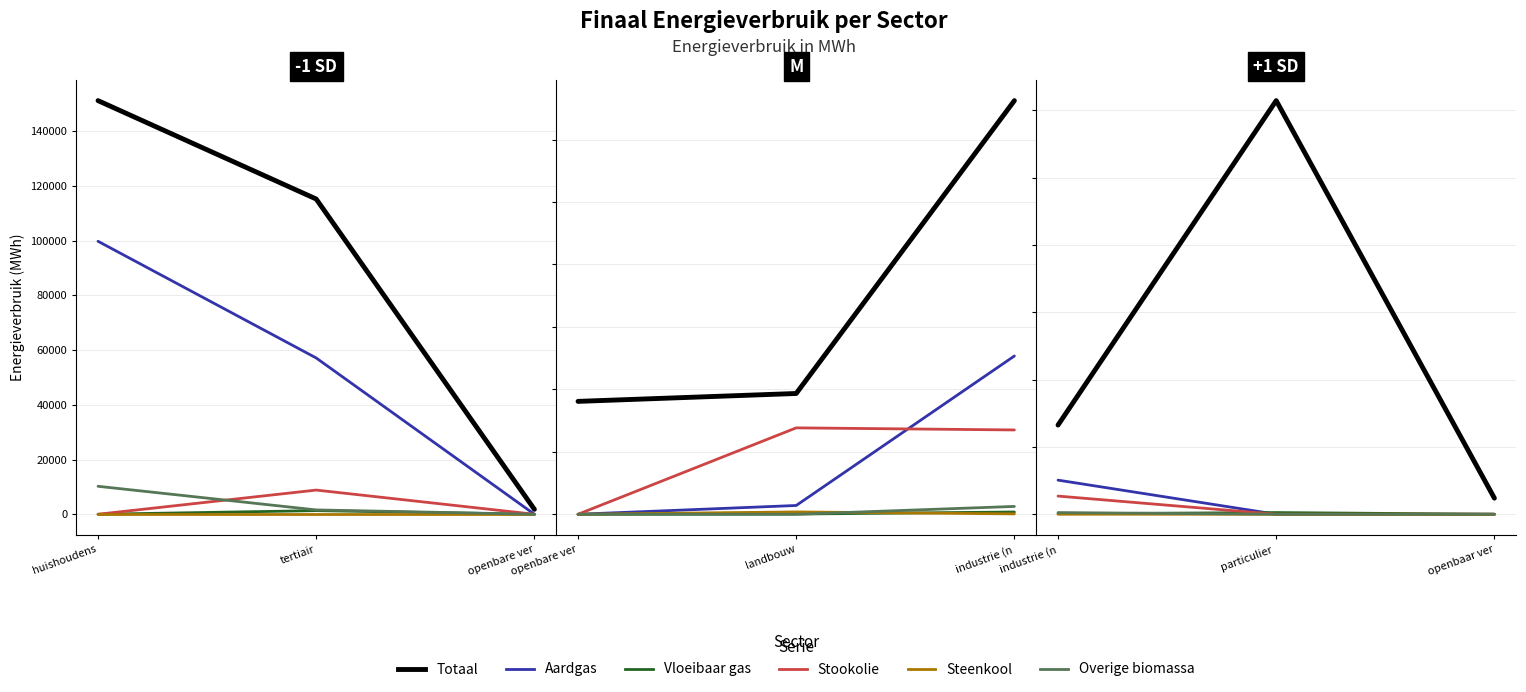

How many lines are shown in the chart?

6